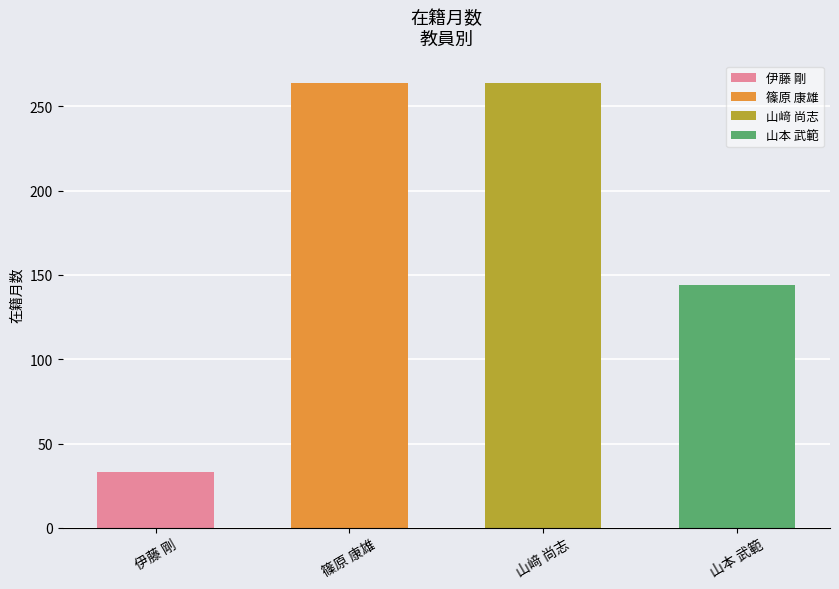

Count the number of categories in the chart.

4